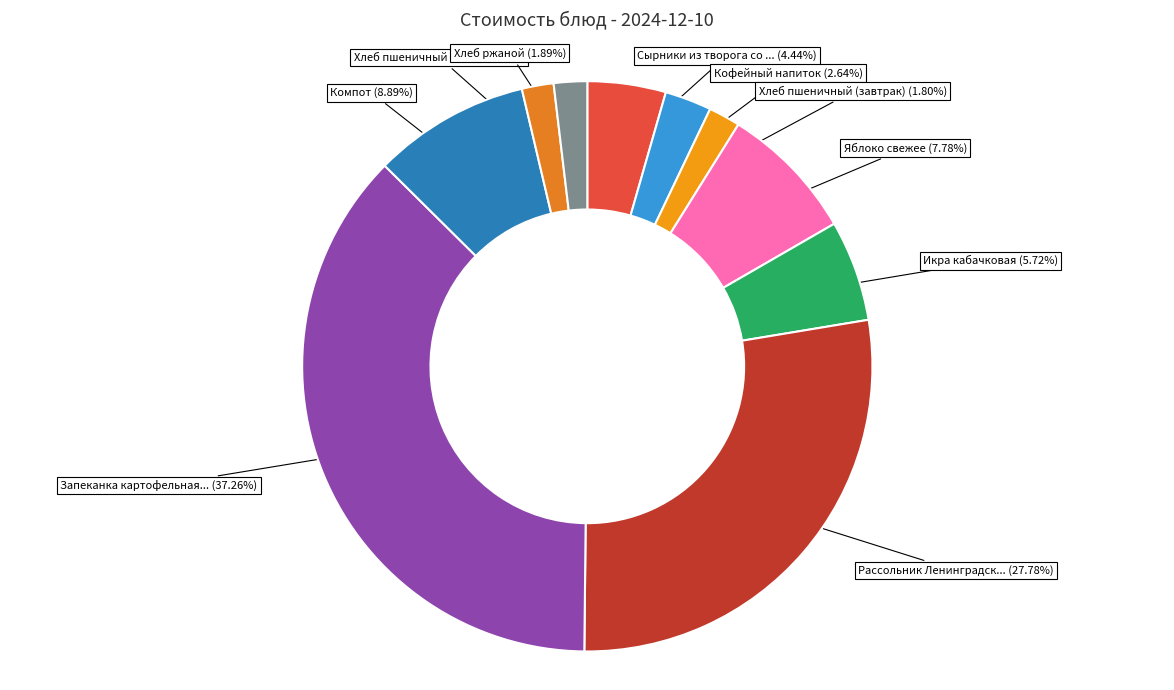

Count the number of slices in the pie.

10